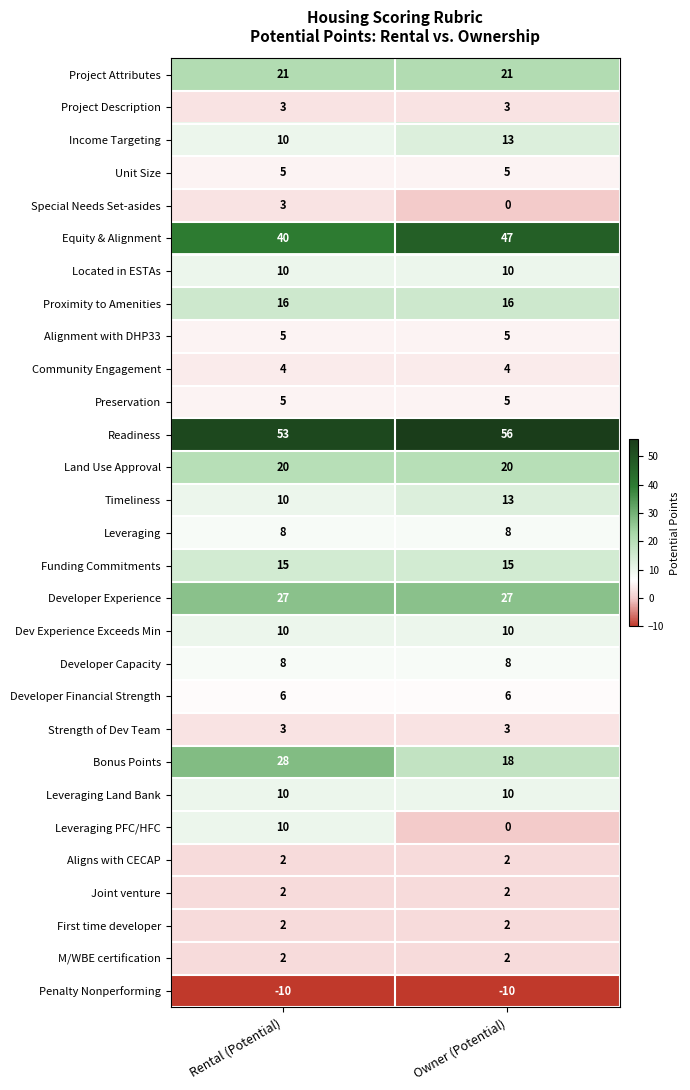

What is the difference between the highest and lowest values at Rental (Potential)?

63